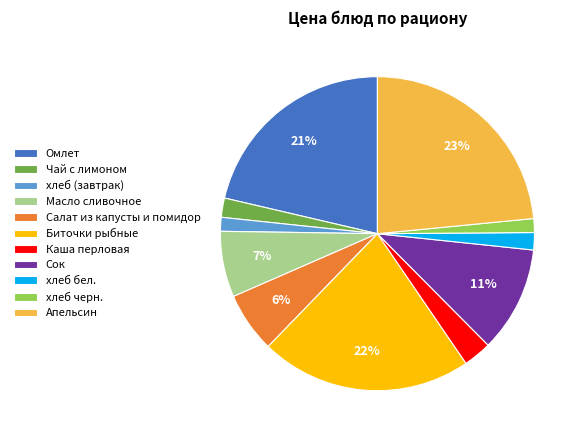

How many slices are in this pie chart?

11